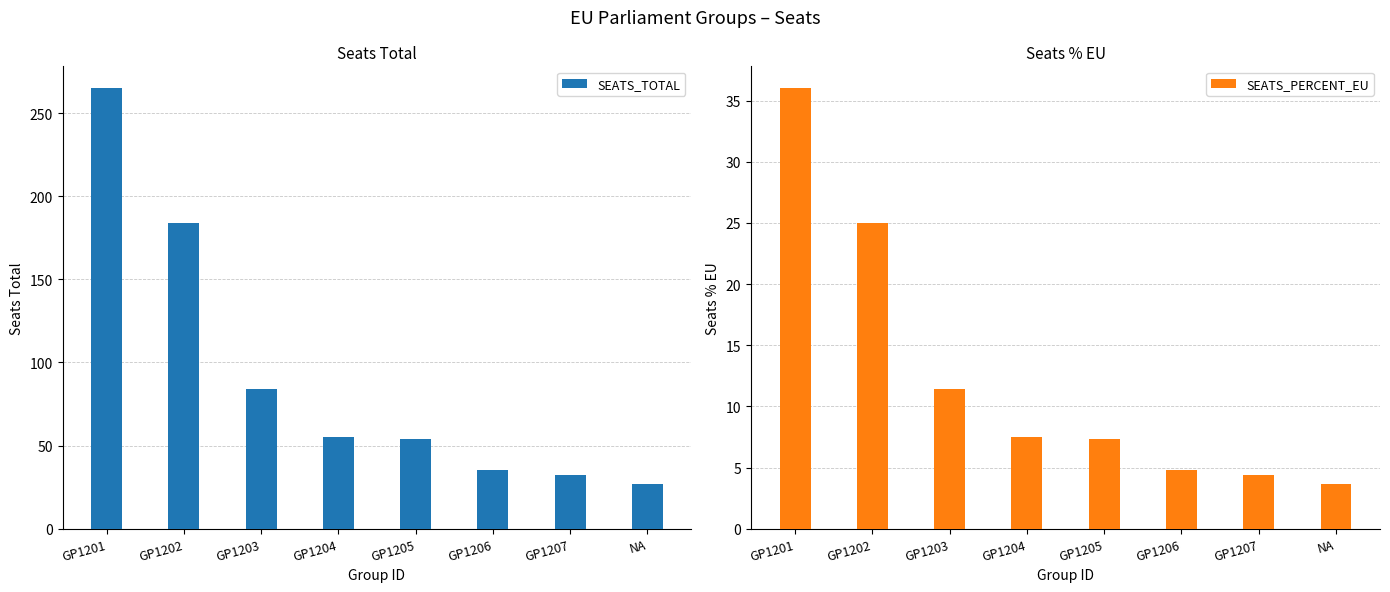

What are all the series names shown in the legend?

SEATS_TOTAL, SEATS_PERCENT_EU